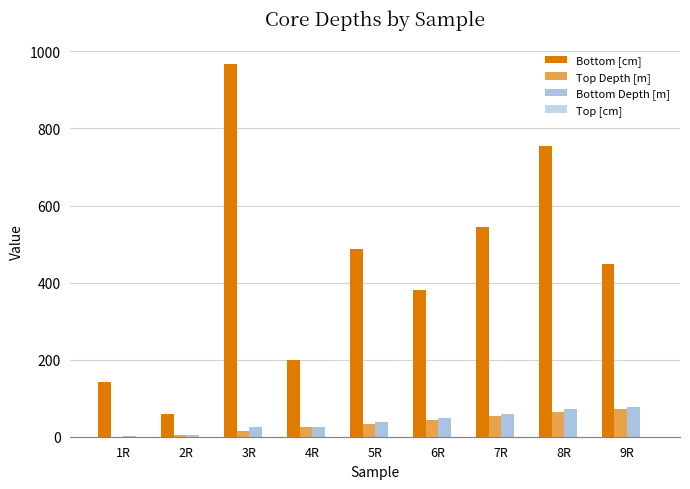

List the labels in order of Top Depth [m] value, largest first.

9R, 8R, 7R, 6R, 5R, 4R, 3R, 2R, 1R